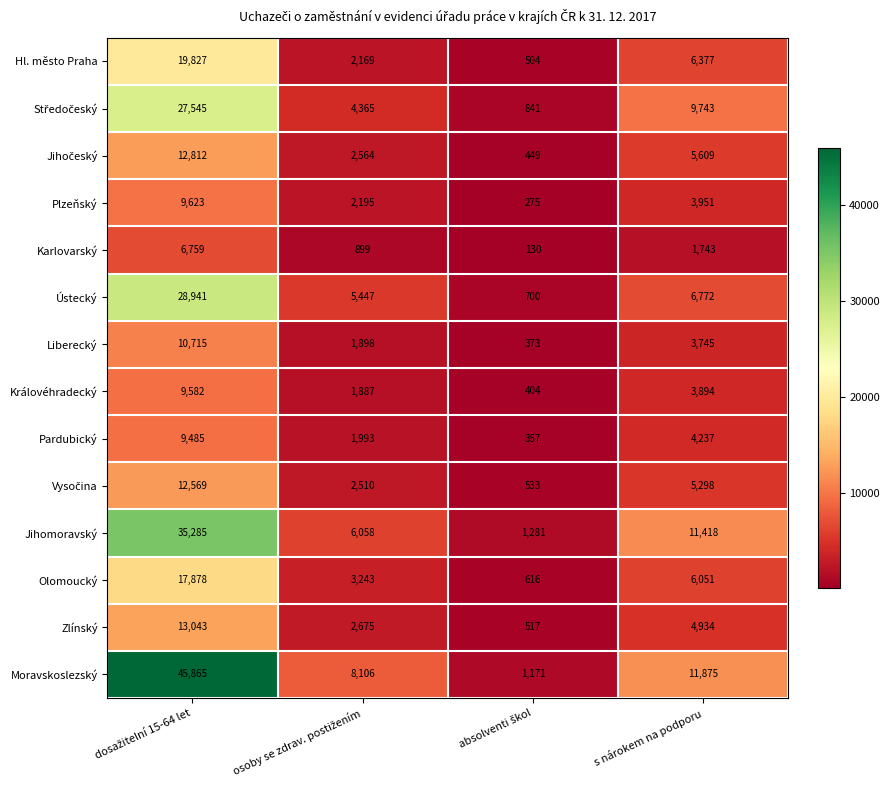

Which series has the largest range (max minus min)?

Moravskoslezský